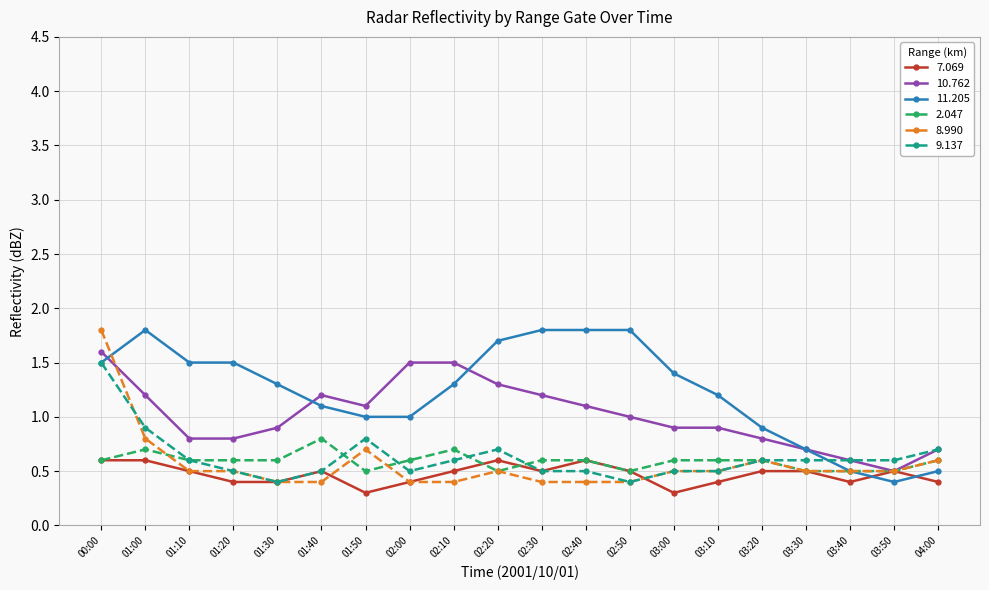

What is the label of the 13th point from the right?

02:00